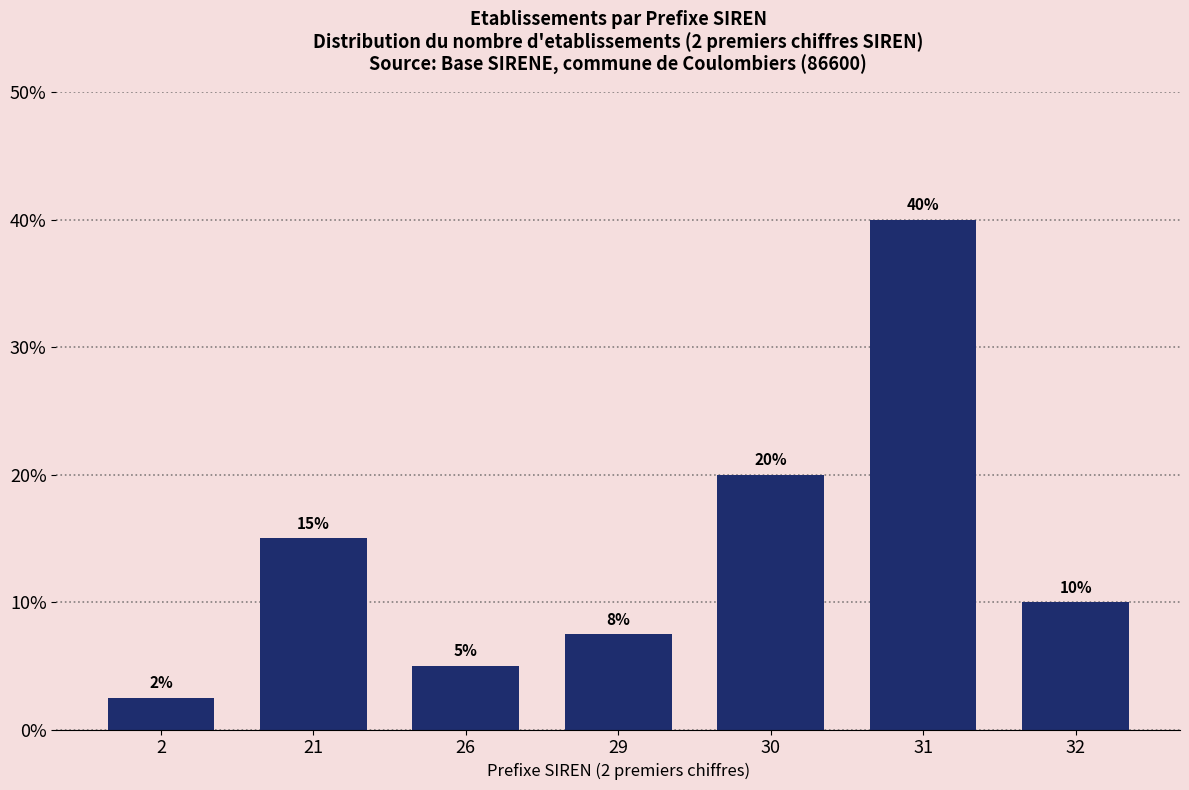

What is the smallest value displayed?

2.5